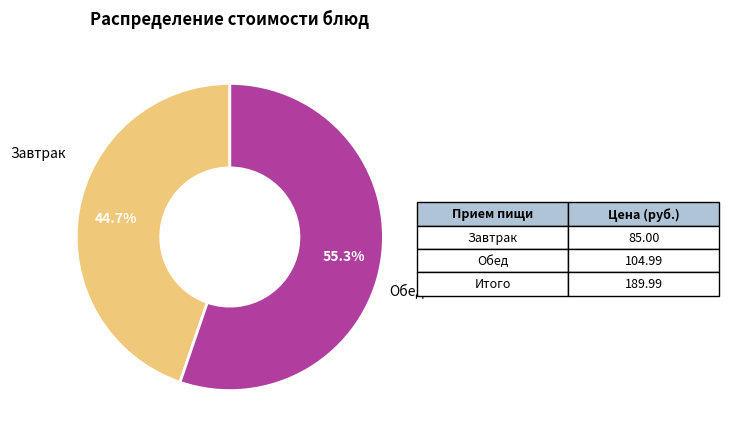

Does any single category account for the majority?

Yes